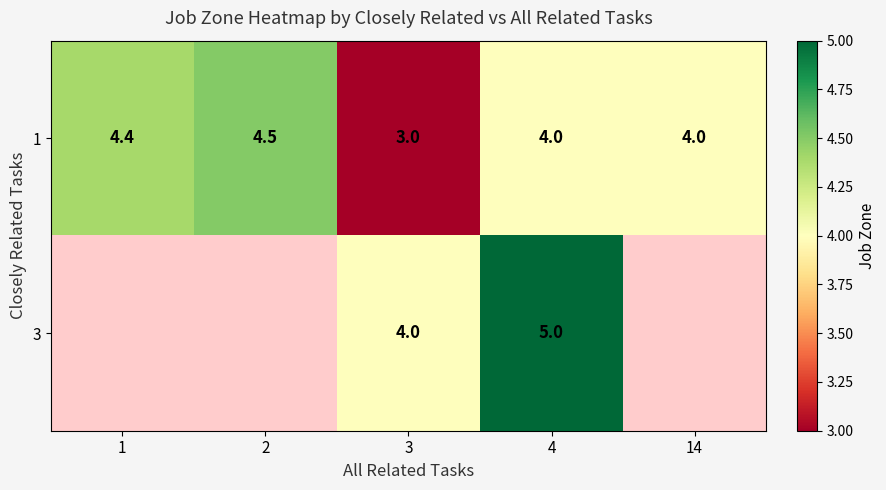

Which category has the highest value across all series?

4